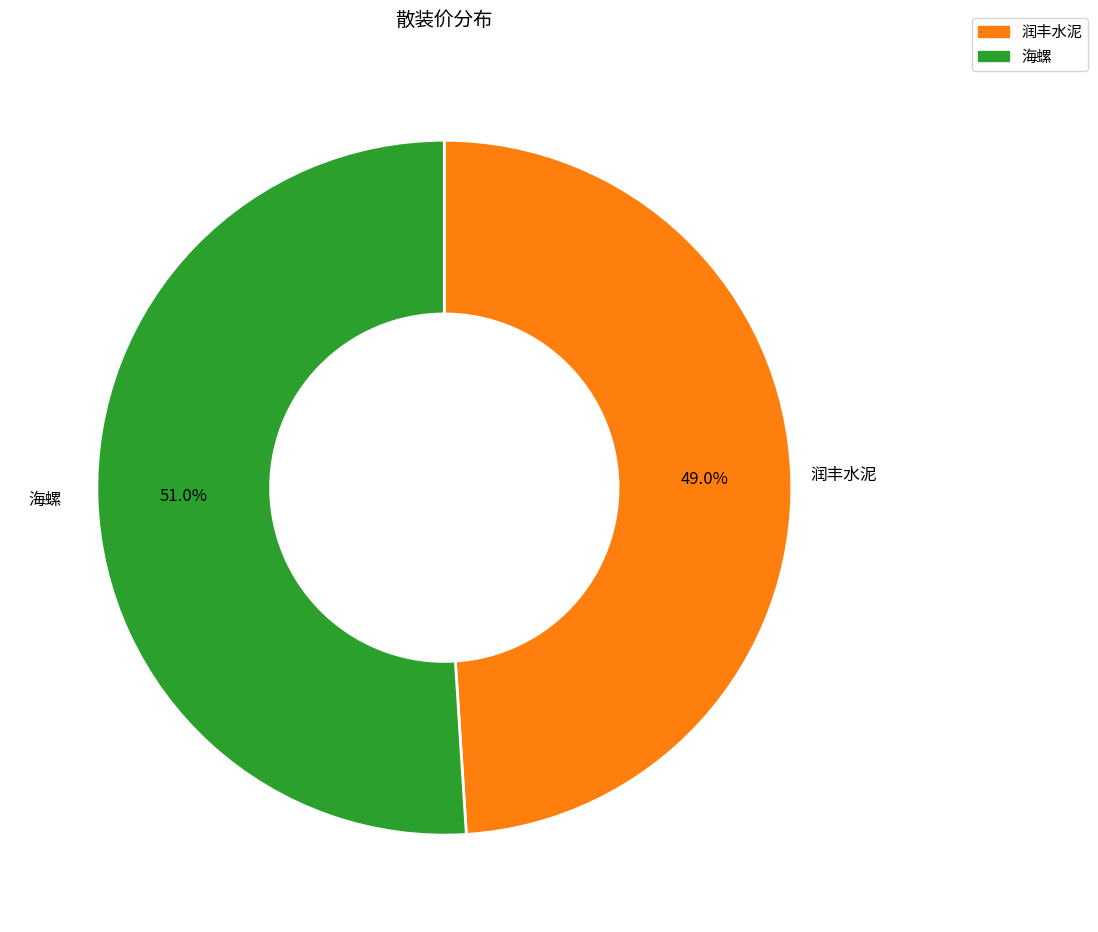

What is the largest slice in the pie chart?

海螺